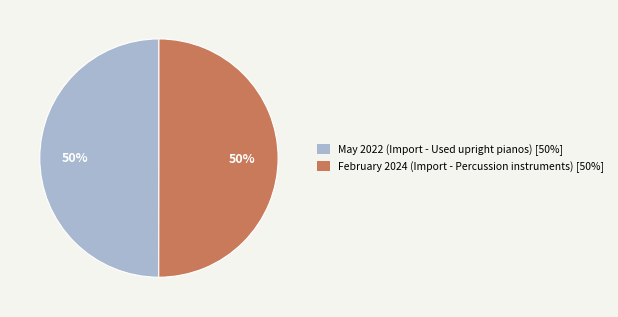

How many slices are in this pie chart?

2